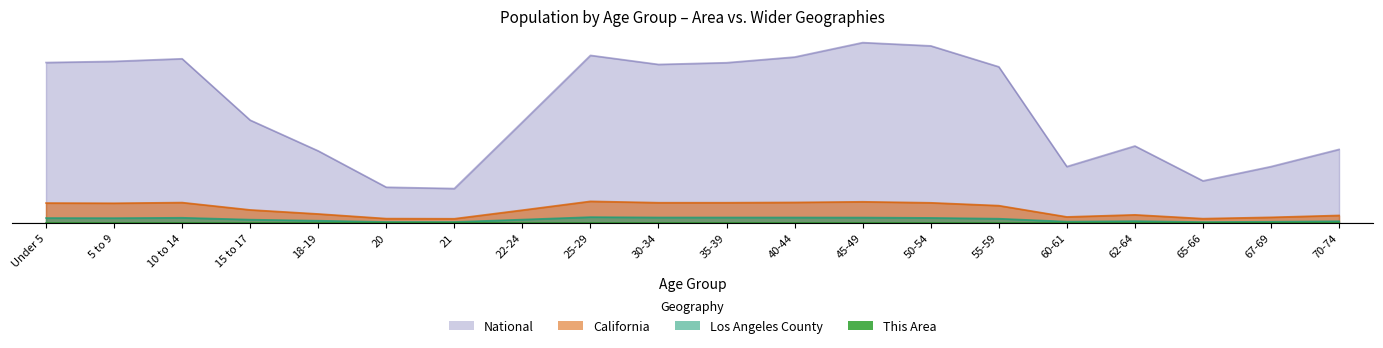

Which series has the largest total across all categories?

National